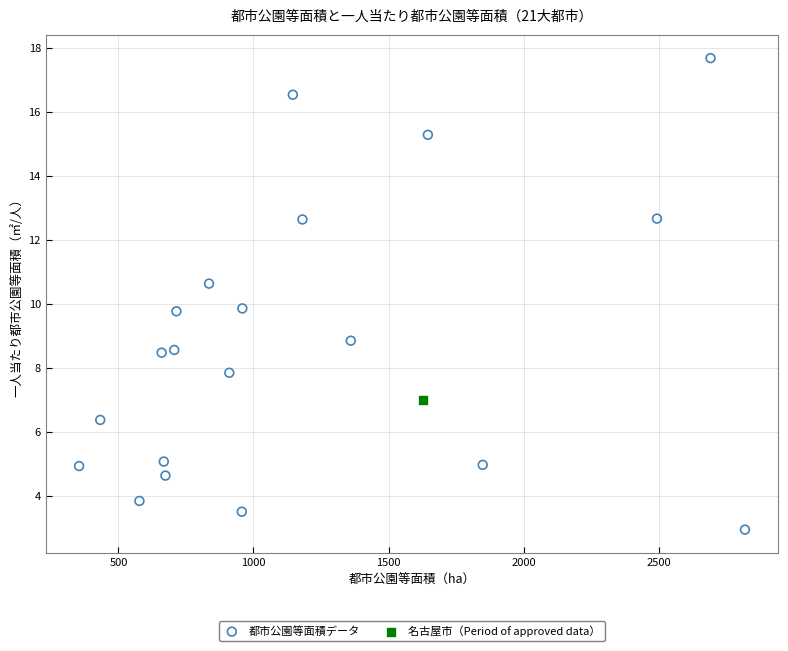

What are all the series names shown in the legend?

都市公園等面積データ, 名古屋市（Period of approved data）